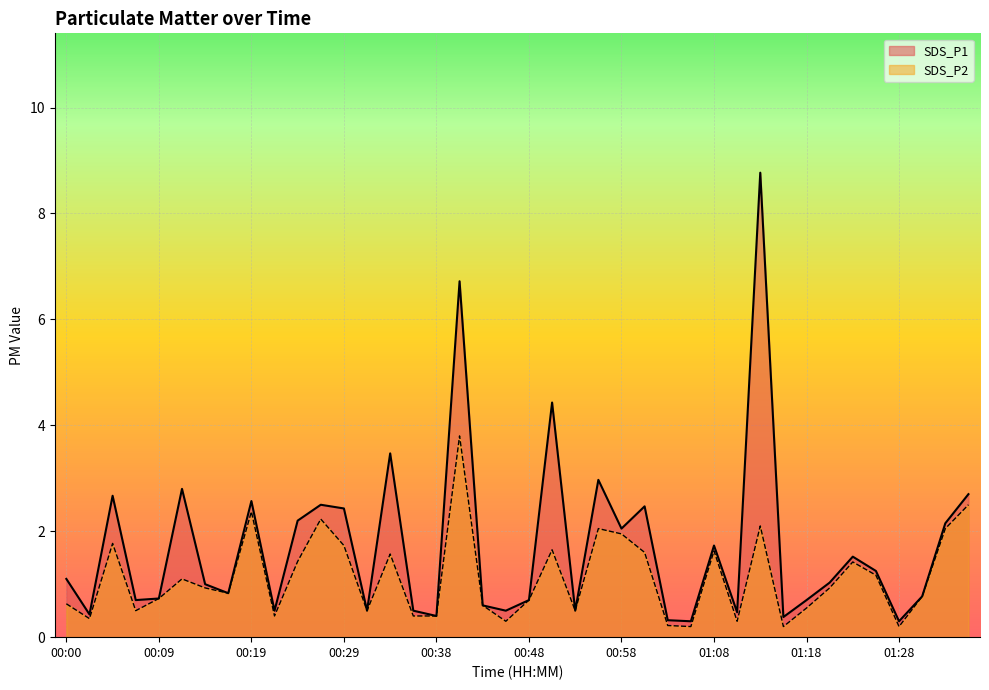

What is the difference between the maximum and second lowest values in the SDS_P1 series?

8.5